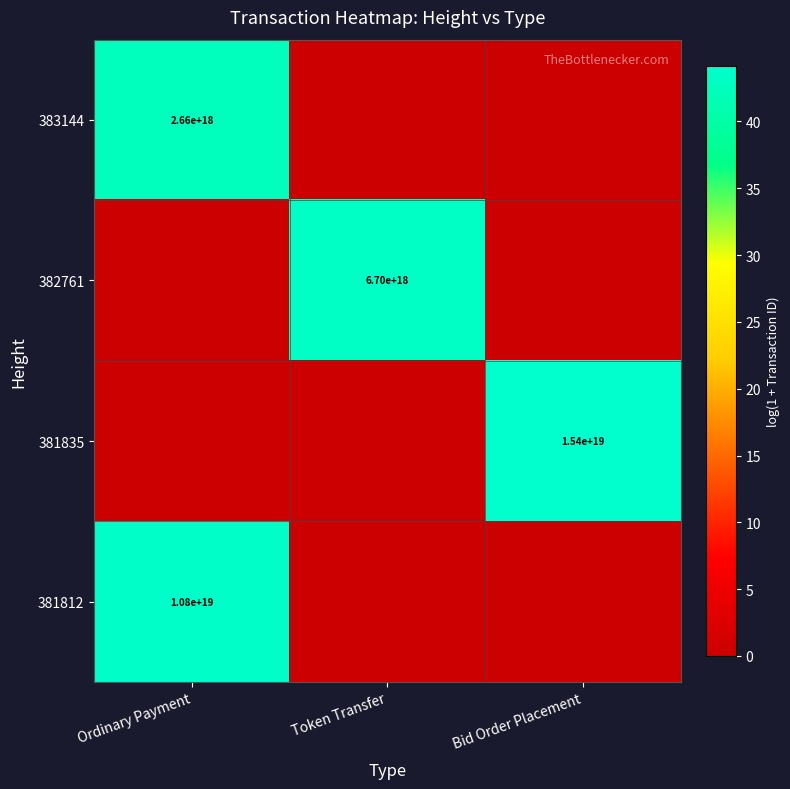

True or false: 381812 has a value of 2164299255153554688 at Ordinary Payment.

False